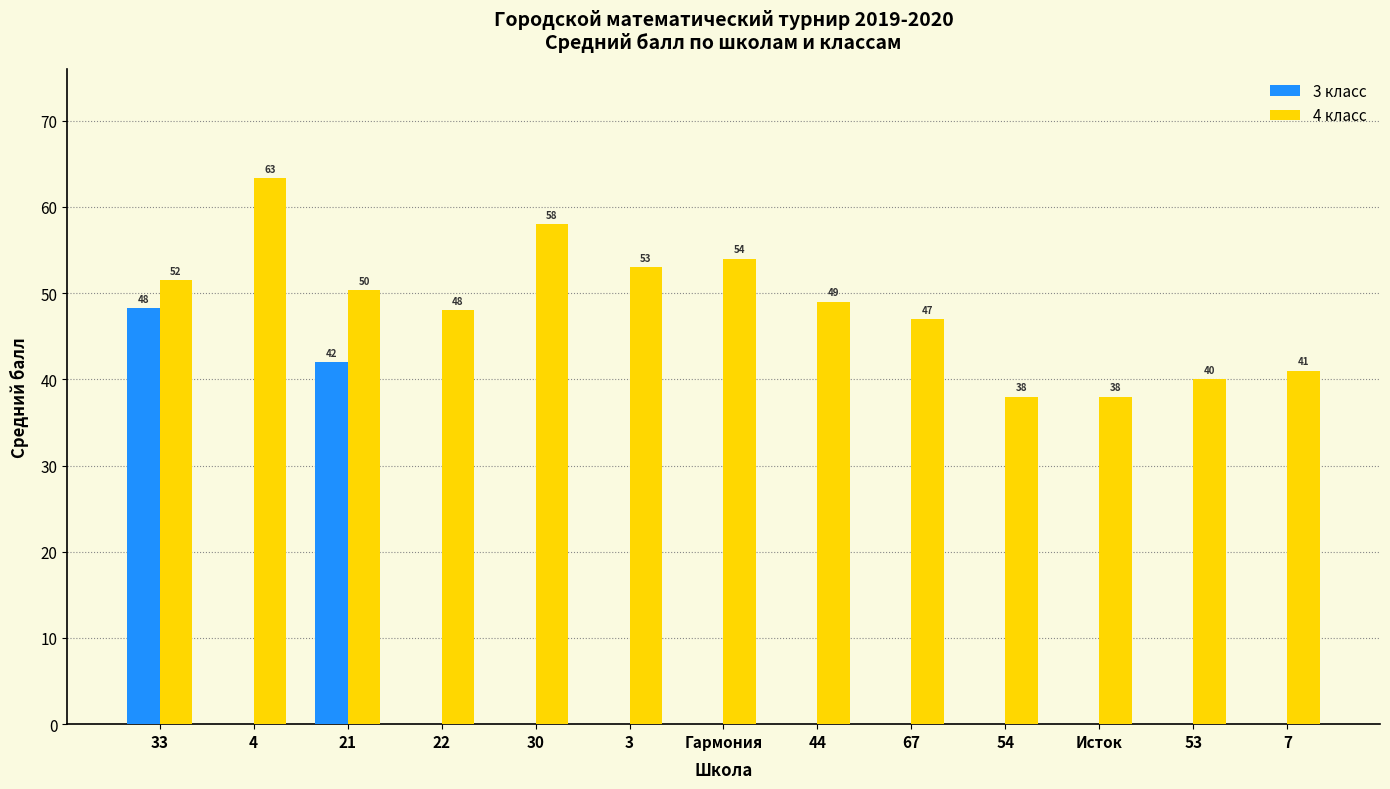

What is the sum of the 4 класс values at 53 and 33?

91.5